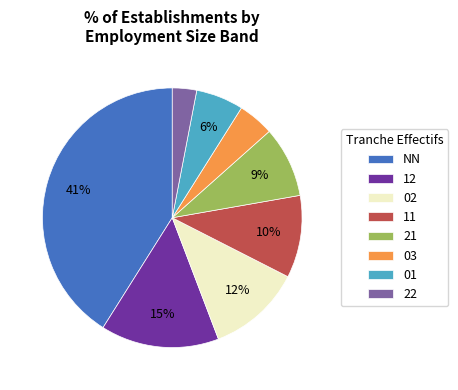

What is the smallest slice in the pie chart?

22